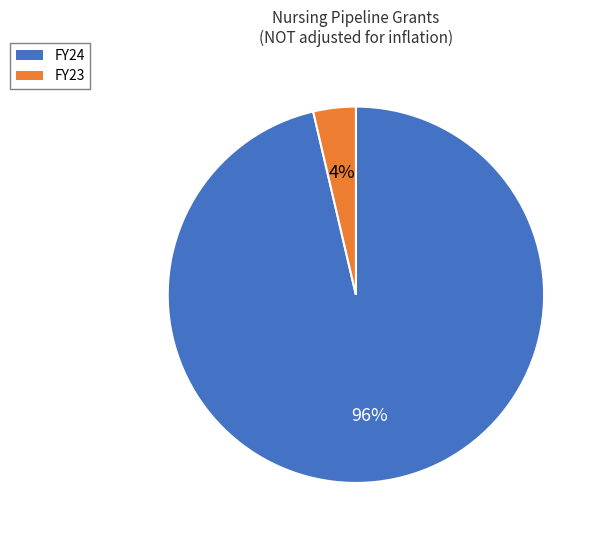

To the nearest percent, what is the combined percentage of FY23 and FY24?

100%